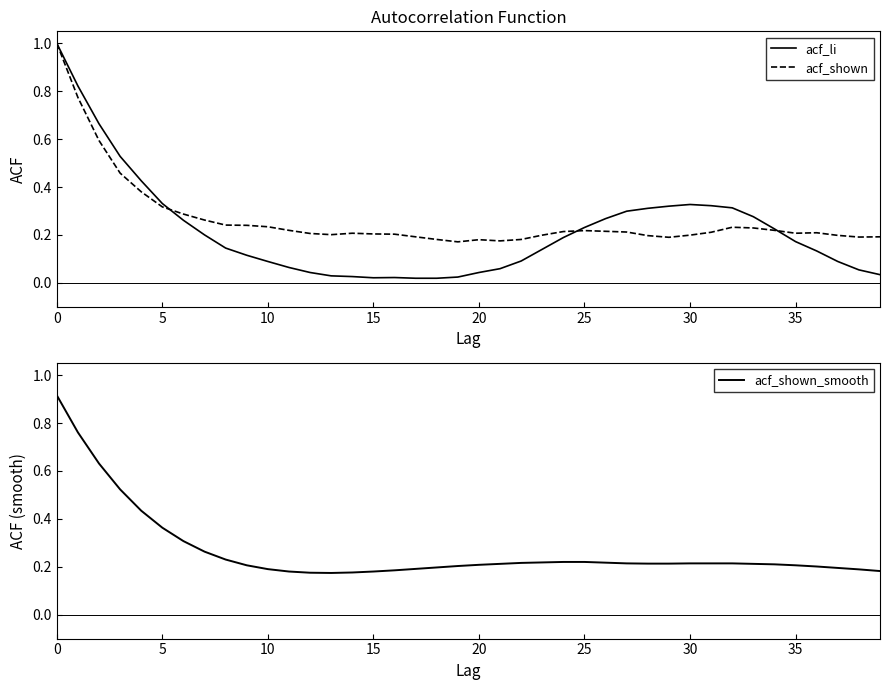

The acf_shown series shows 0.2 at 17. True or false?

True